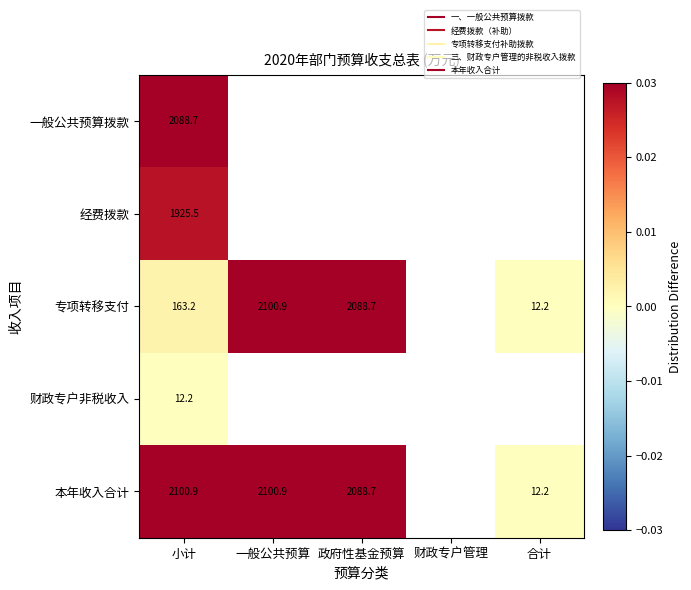

Is it true that 专项转移支付 equals 0.0 at 合计?

False